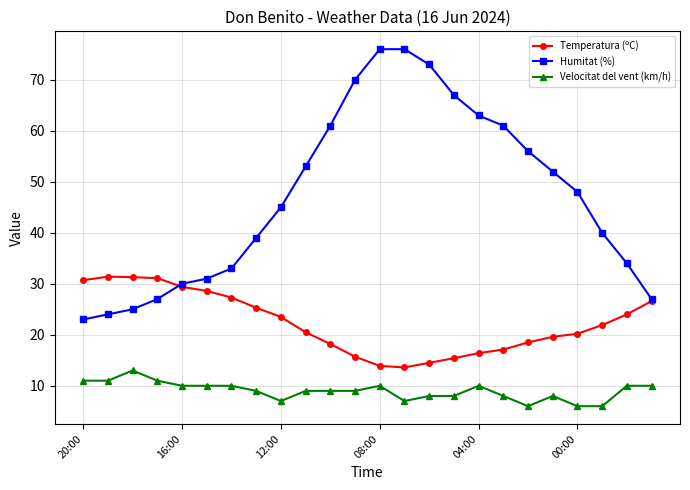

Which series has the largest total across all categories?

Humitat (%)